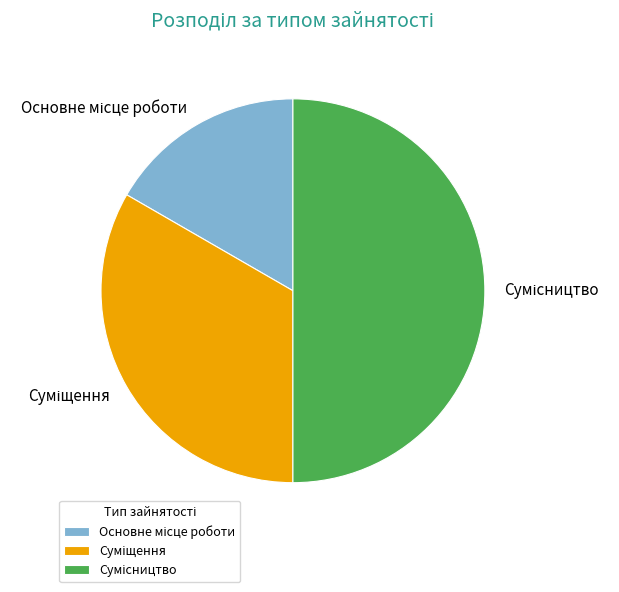

Count the number of slices in the pie.

3